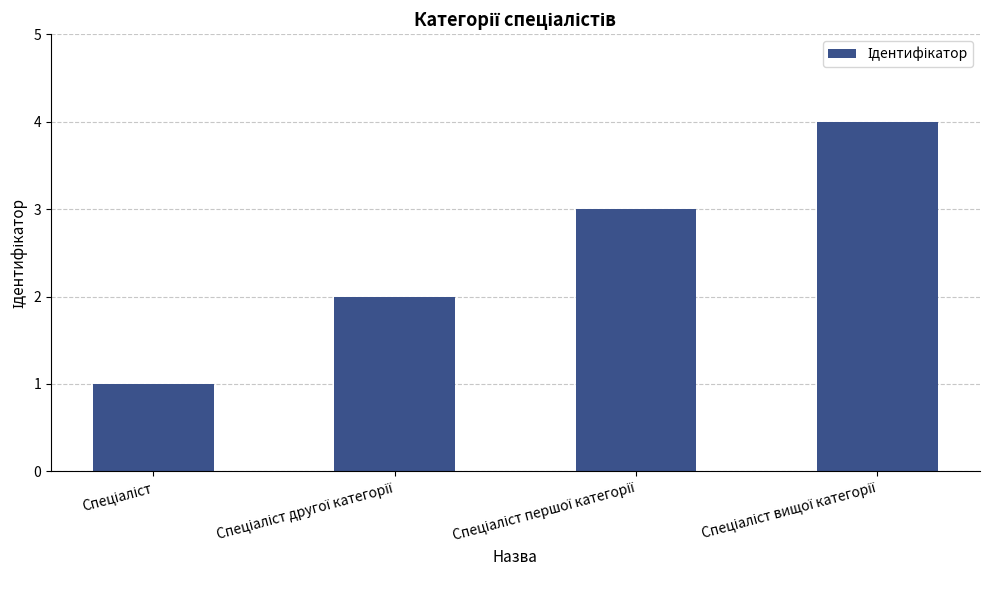

What is the maximum value shown in the chart?

4